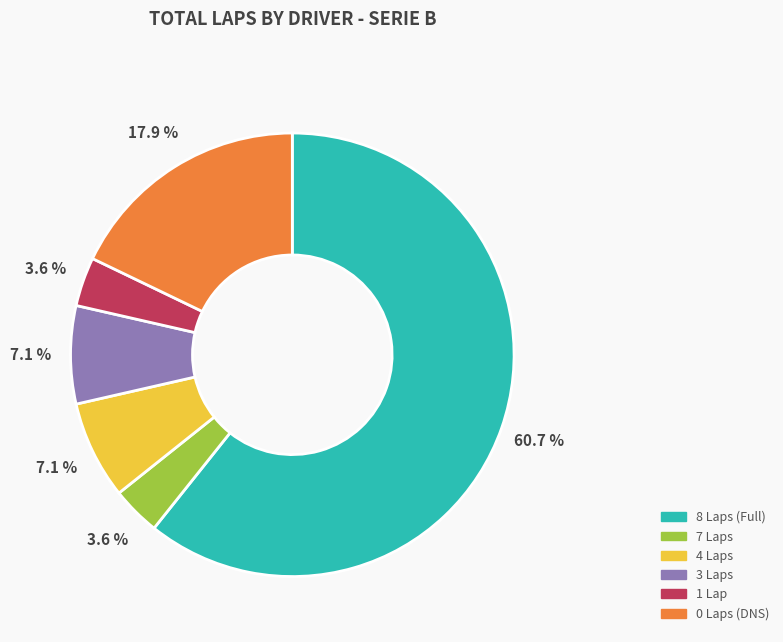

Is 8 Laps (Full) the majority of the pie?

Yes